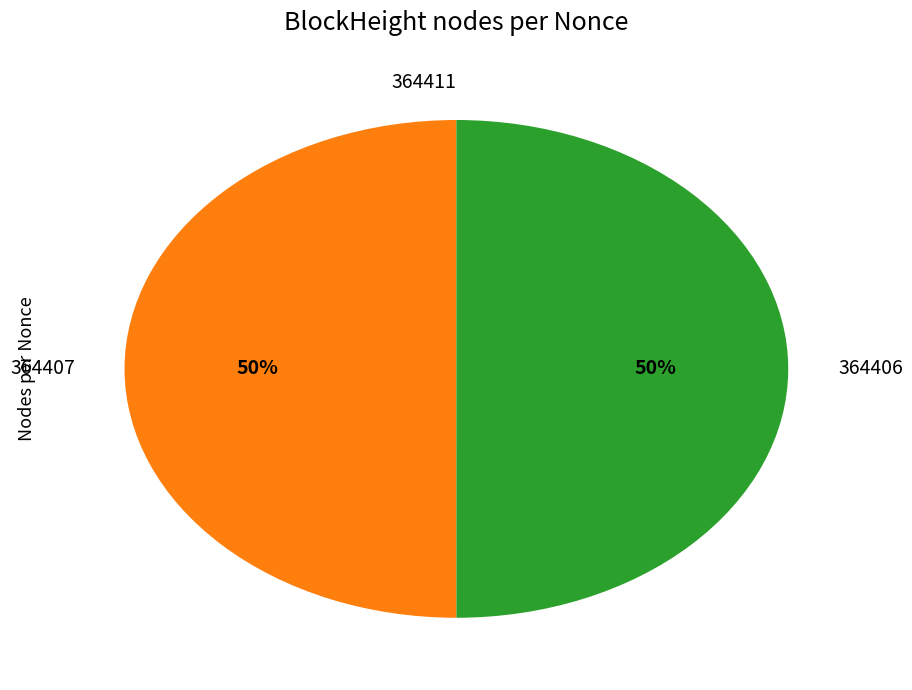

To the nearest percent, what percentage of the pie is 364407?

50%